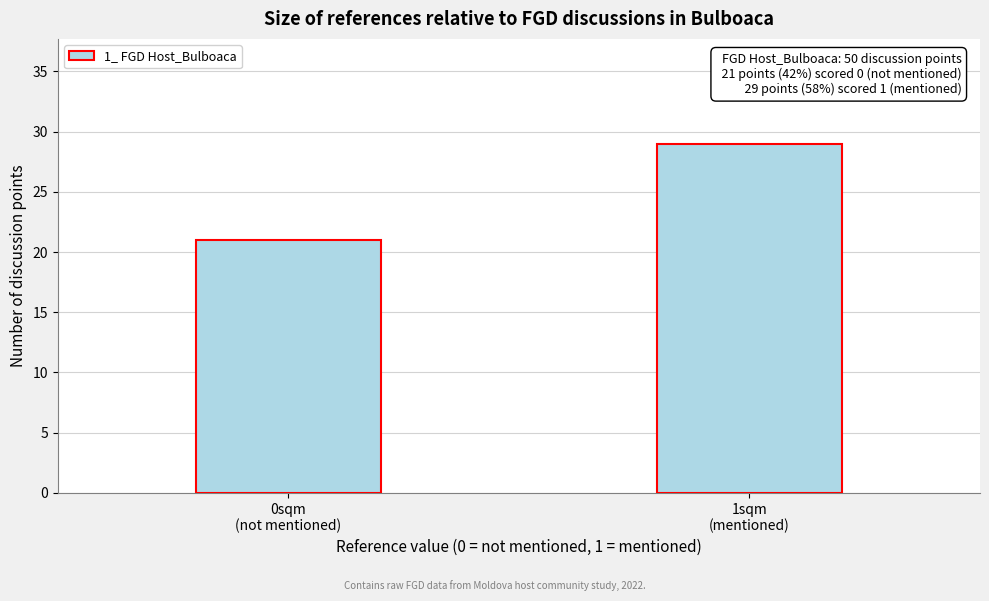

Reading right to left, what are all the values shown in this chart?

29	21